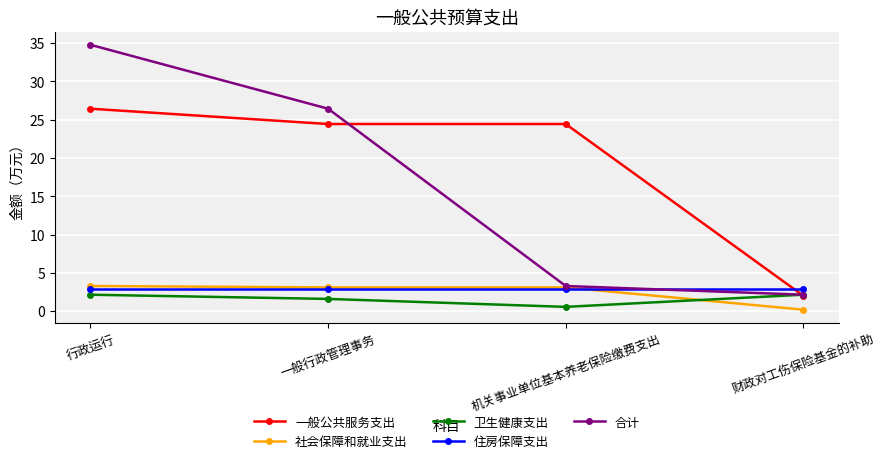

Reading left to right, transcribe all the data shown in this chart.

一般公共服务支出: 行政运行=26.4	一般行政管理事务=24.4	机关事业单位基本养老保险缴费支出=24.4	财政对工伤保险基金的补助=2.0
社会保障和就业支出: 行政运行=3.3	一般行政管理事务=3.1	机关事业单位基本养老保险缴费支出=3.1	财政对工伤保险基金的补助=0.2
卫生健康支出: 行政运行=2.1	一般行政管理事务=1.6	机关事业单位基本养老保险缴费支出=0.6	财政对工伤保险基金的补助=2.1
住房保障支出: 行政运行=2.9	一般行政管理事务=2.9	机关事业单位基本养老保险缴费支出=2.9	财政对工伤保险基金的补助=2.9
合计: 行政运行=34.8	一般行政管理事务=26.4	机关事业单位基本养老保险缴费支出=3.3	财政对工伤保险基金的补助=2.1